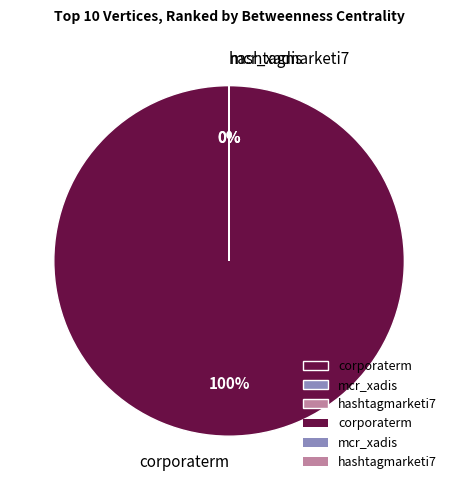

Which category has the smallest portion of the pie?

mcr_xadis